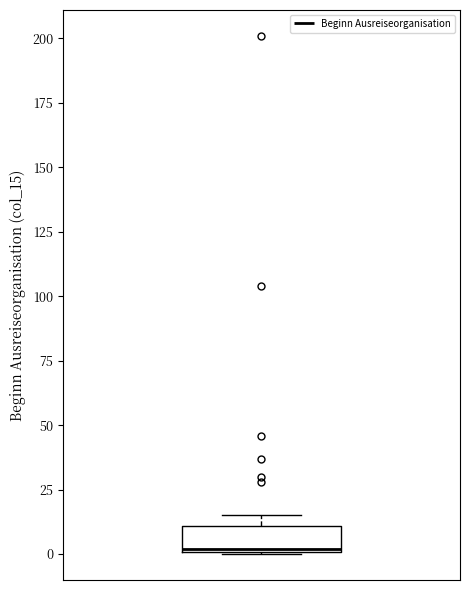

Read this box plot against the y-axis: the position of the median line, the range covered by the box, and the ends of both whiskers. The values are not printed on the chart, so give them approximately, as read against the axis.

median 0, box 0 to 10, whiskers 0 to 15